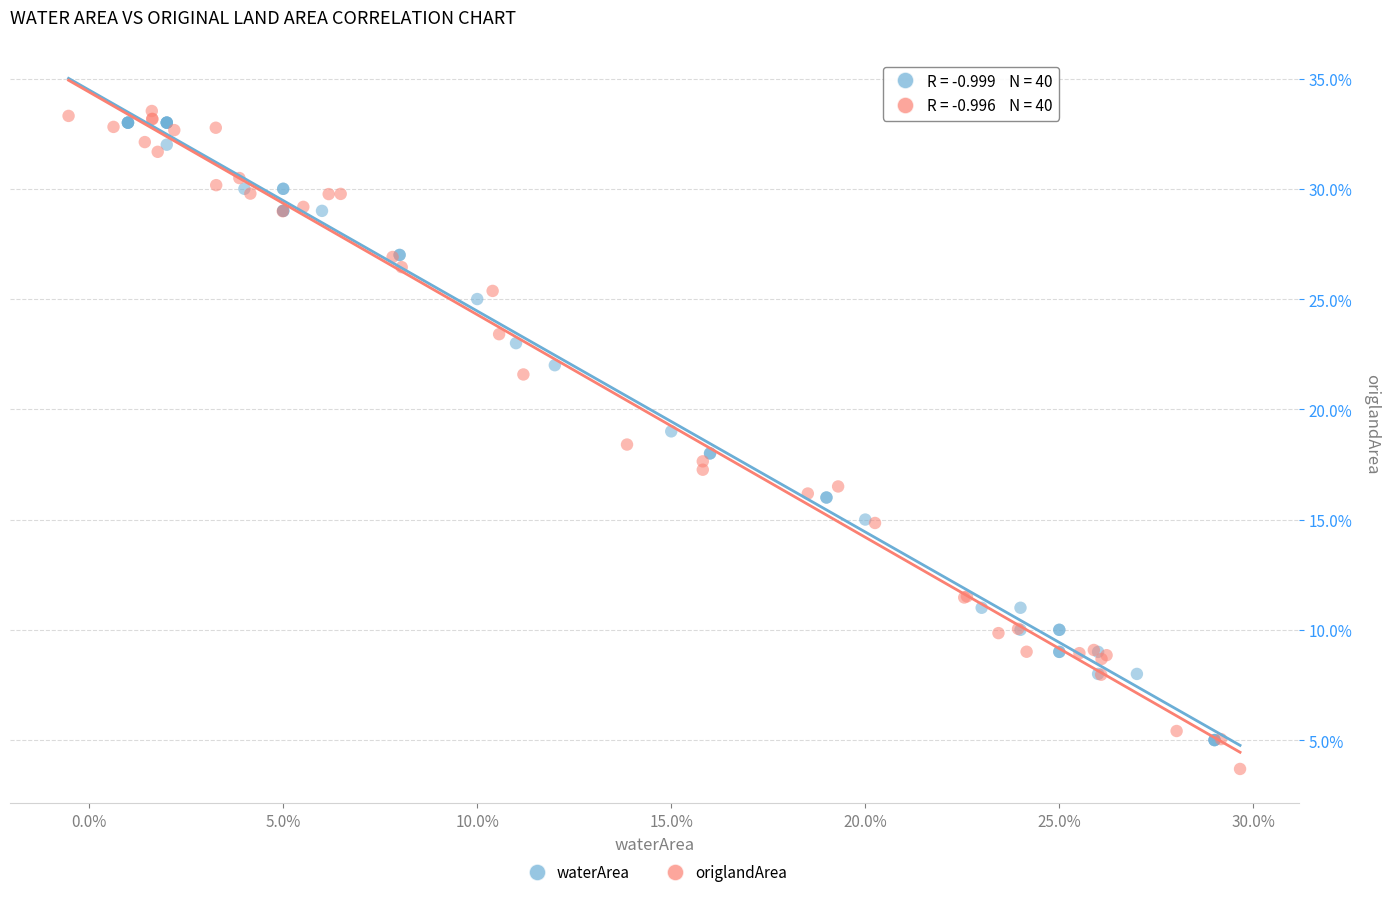

What are all the series names shown in the legend?

waterArea, origlandArea